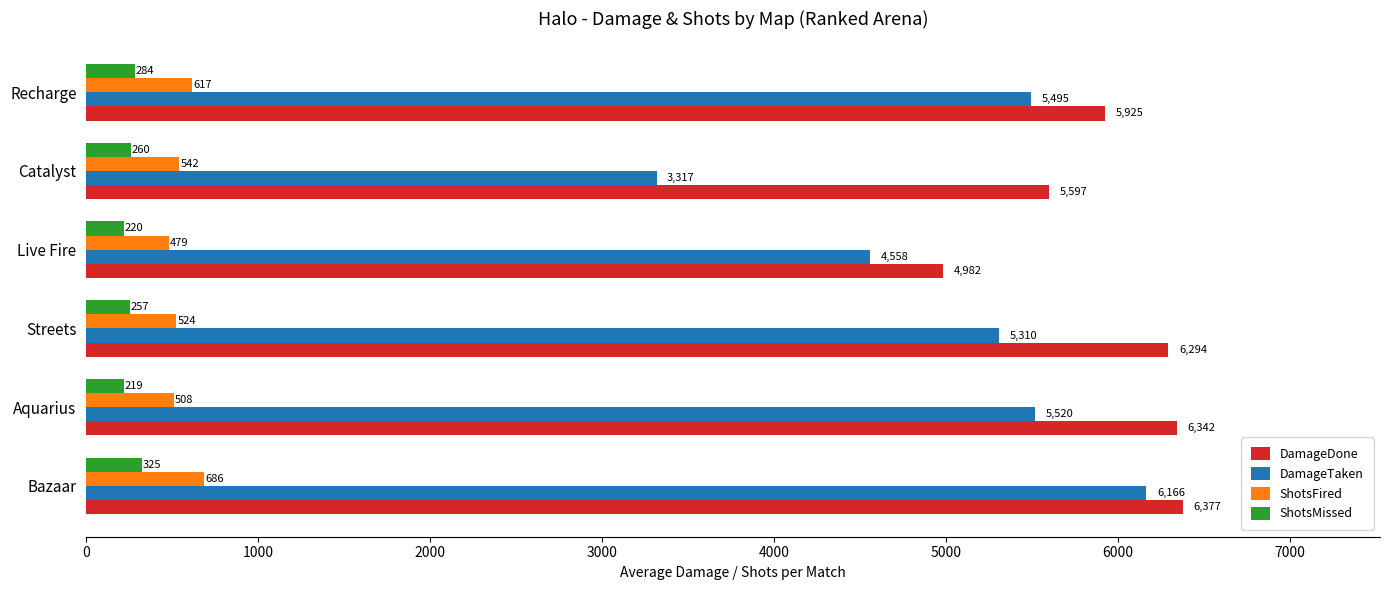

The ShotsMissed series shows 325 at Bazaar. True or false?

True